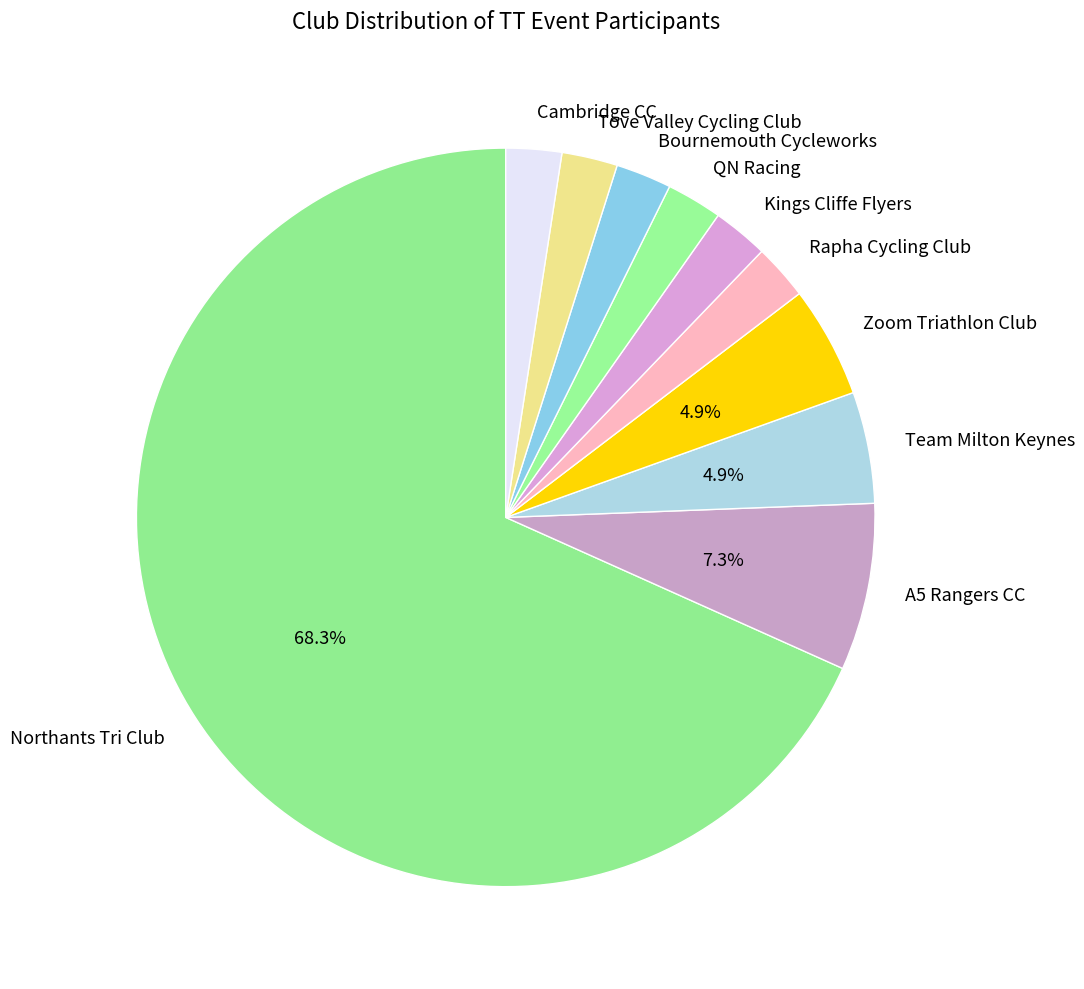

What is the ratio of the value at Zoom Triathlon Club to the value at QN Racing?

2.0